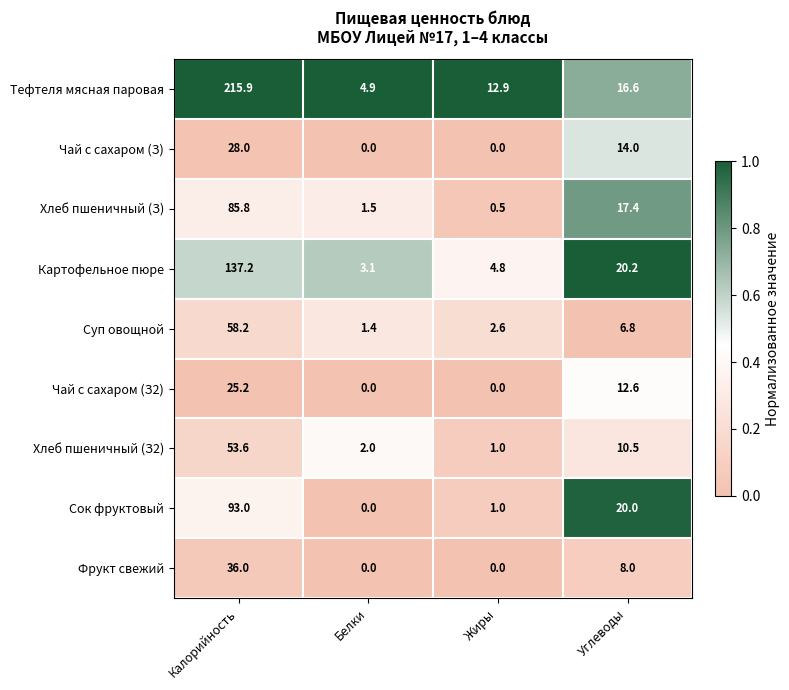

Rank the series at Углеводы from highest to lowest value.

Картофельное пюре, Сок фруктовый, Хлеб пшеничный (З), Тефтеля мясная паровая, Чай с сахаром (З), Чай с сахаром (З2), Хлеб пшеничный (З2), Фрукт свежий, Суп овощной